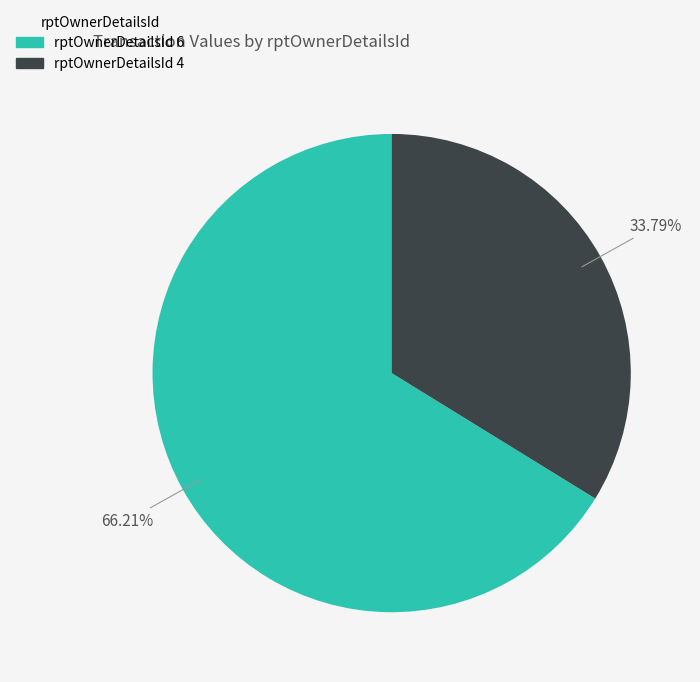

Count the number of slices in the pie.

2